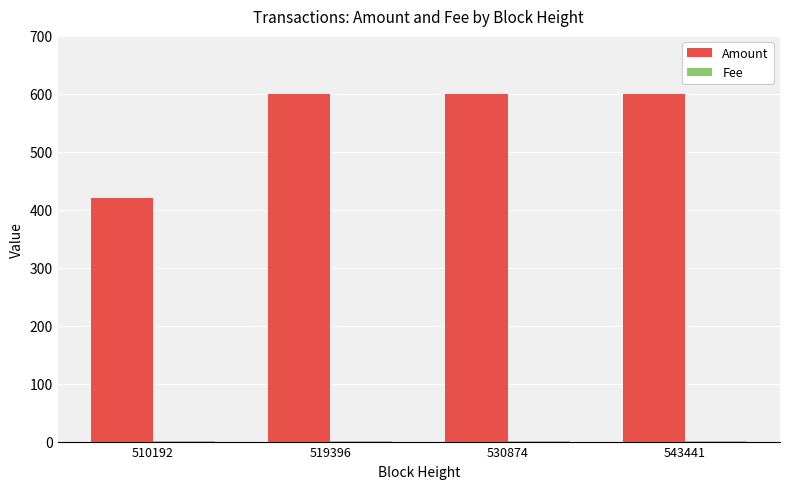

What is the maximum value shown in the chart?

600